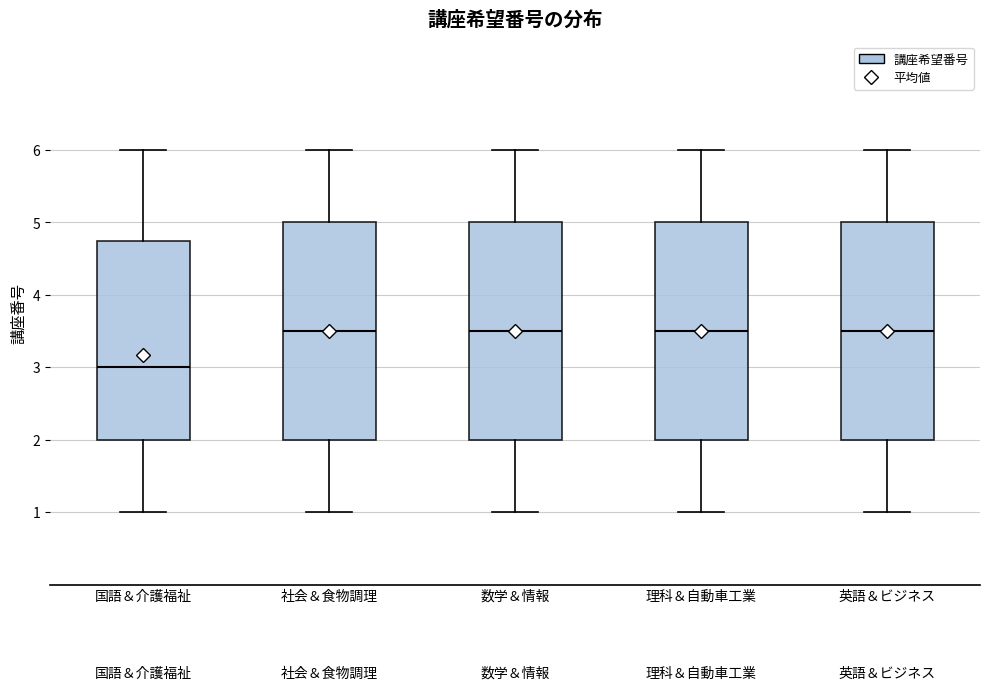

Which box has the lowest median line?

国語＆介護福祉